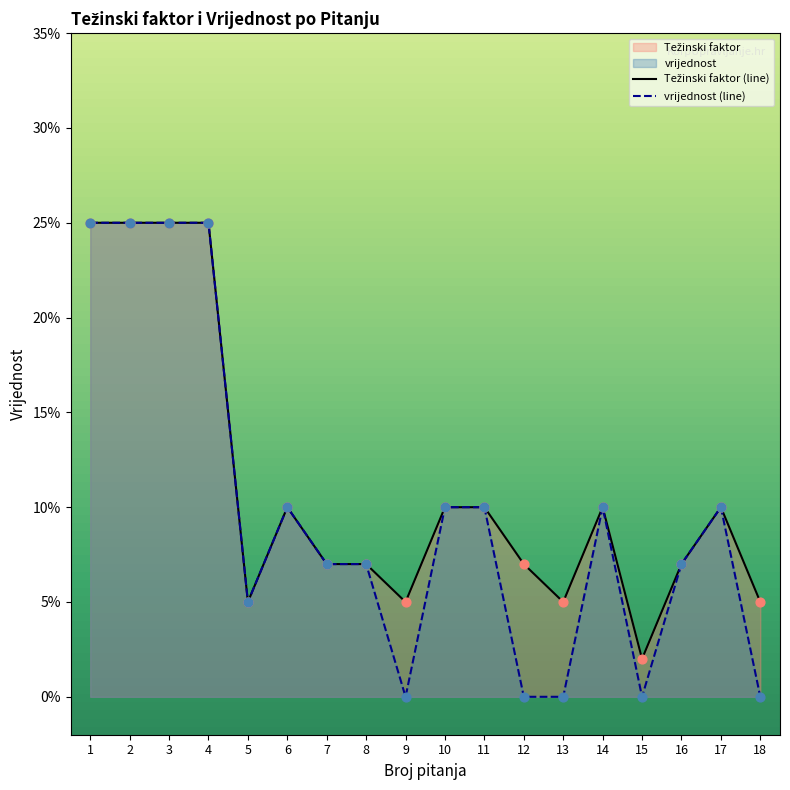

Which series reaches the maximum Y coordinate?

Težinski faktor (line)